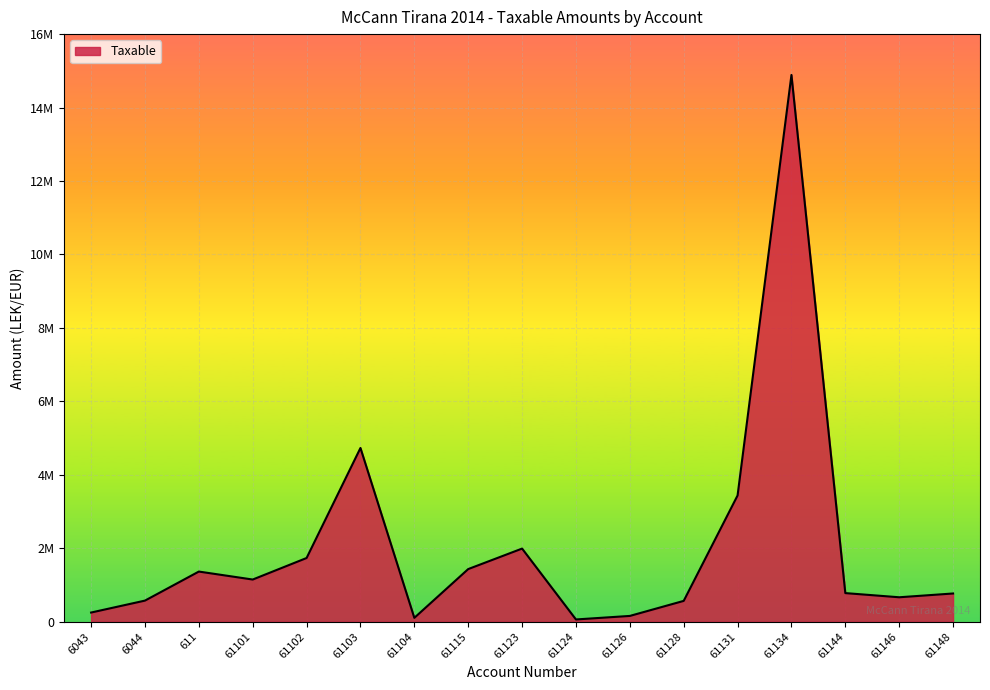

Is this an area chart (filled region under the line)?

Yes